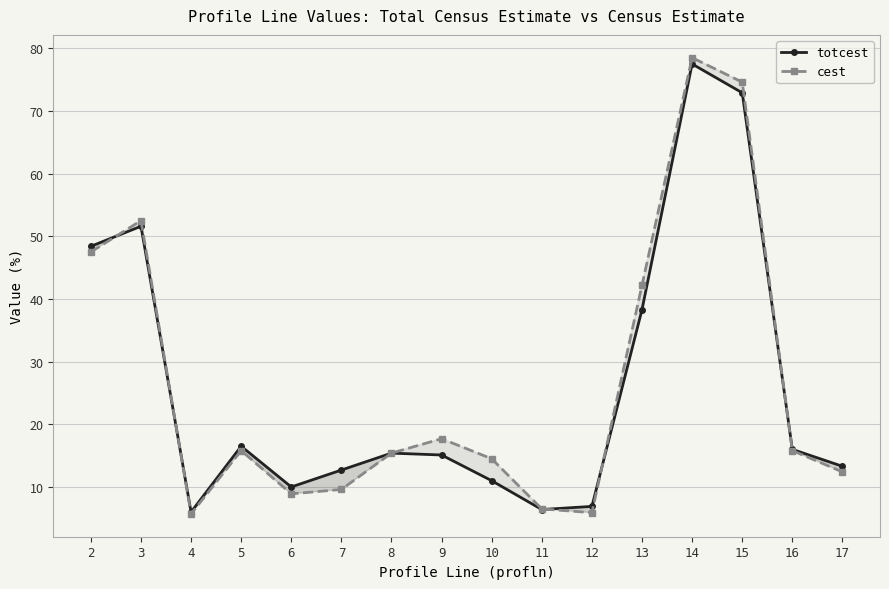

Reading right to left, what are all the values shown in this chart?

totcest: 13.3	16.0	72.9	77.5	38.3	6.9	6.4	11.0	15.1	15.4	12.7	10.0	16.5	6.0	51.6	48.4
cest: 12.4	15.8	74.6	78.5	42.2	5.9	6.5	14.5	17.7	15.4	9.6	8.9	15.8	5.7	52.5	47.5